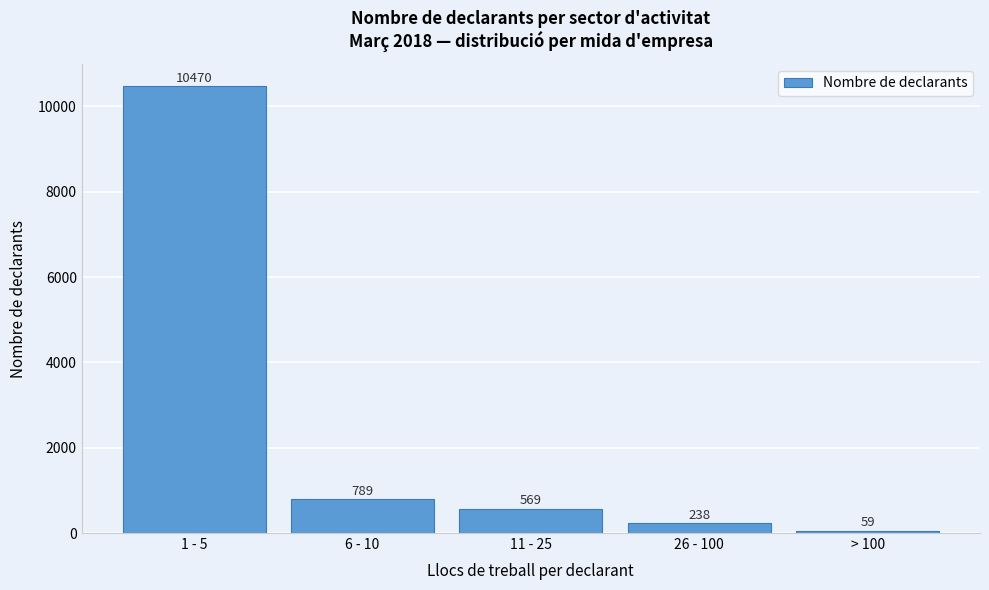

Reading right to left, extract all data points from this chart.

> 100=59	26 - 100=238	11 - 25=569	6 - 10=789	1 - 5=10470